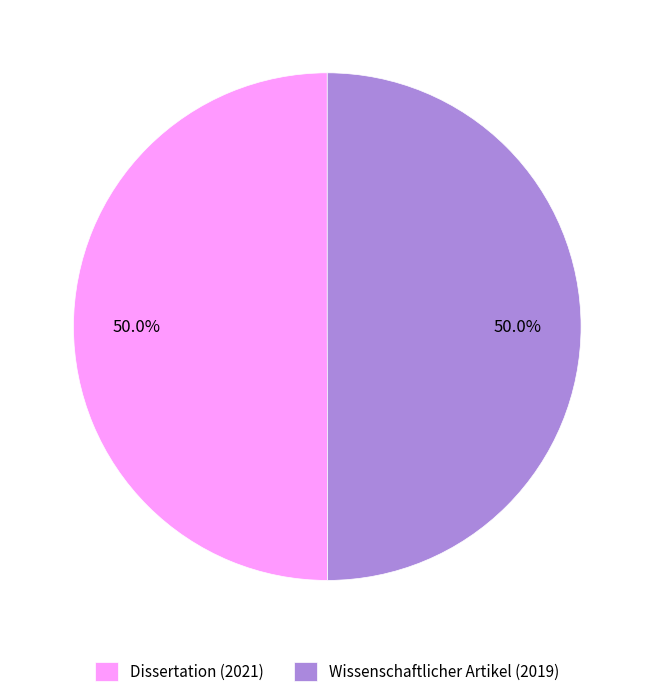

What is the ratio of the value at Dissertation (2021) to the value at Wissenschaftlicher Artikel (2019)?

1.0